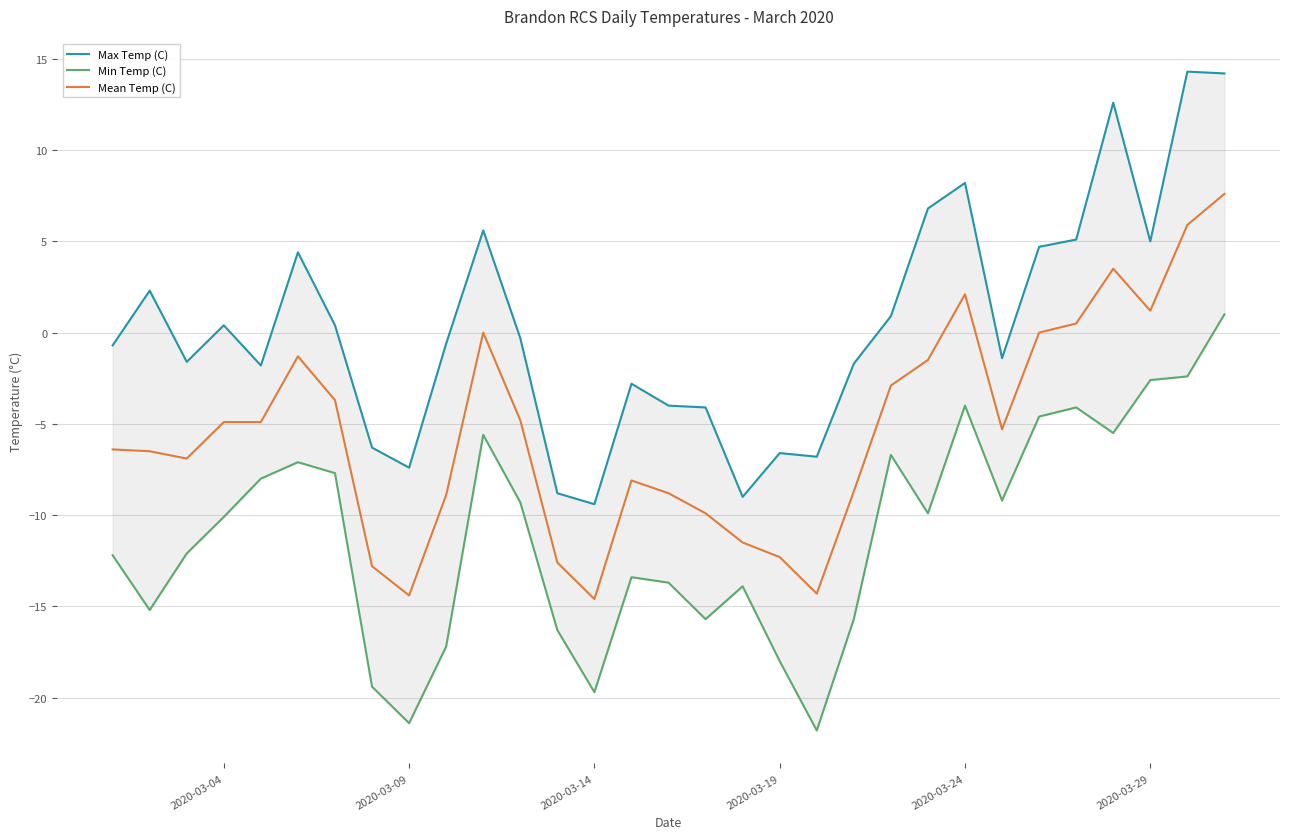

True or false: Min Temp (C) and Max Temp (C) intersect in this chart.

False